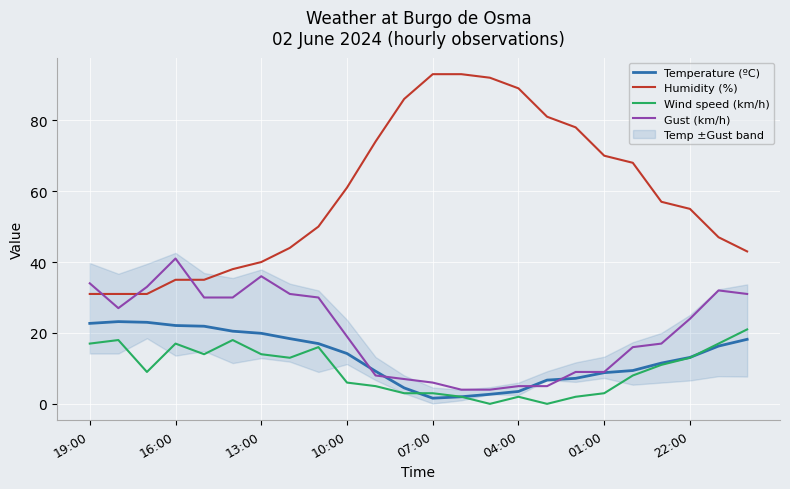

What is the maximum value for Wind speed (km/h)?

21.0